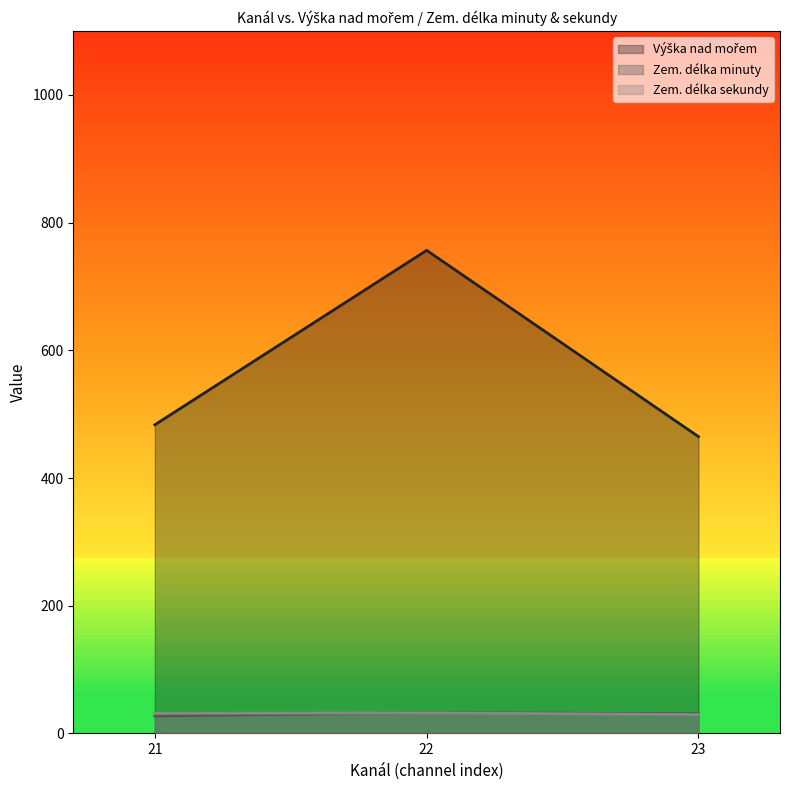

What is the lowest value of the Zem. délka sekundy series?

29.7